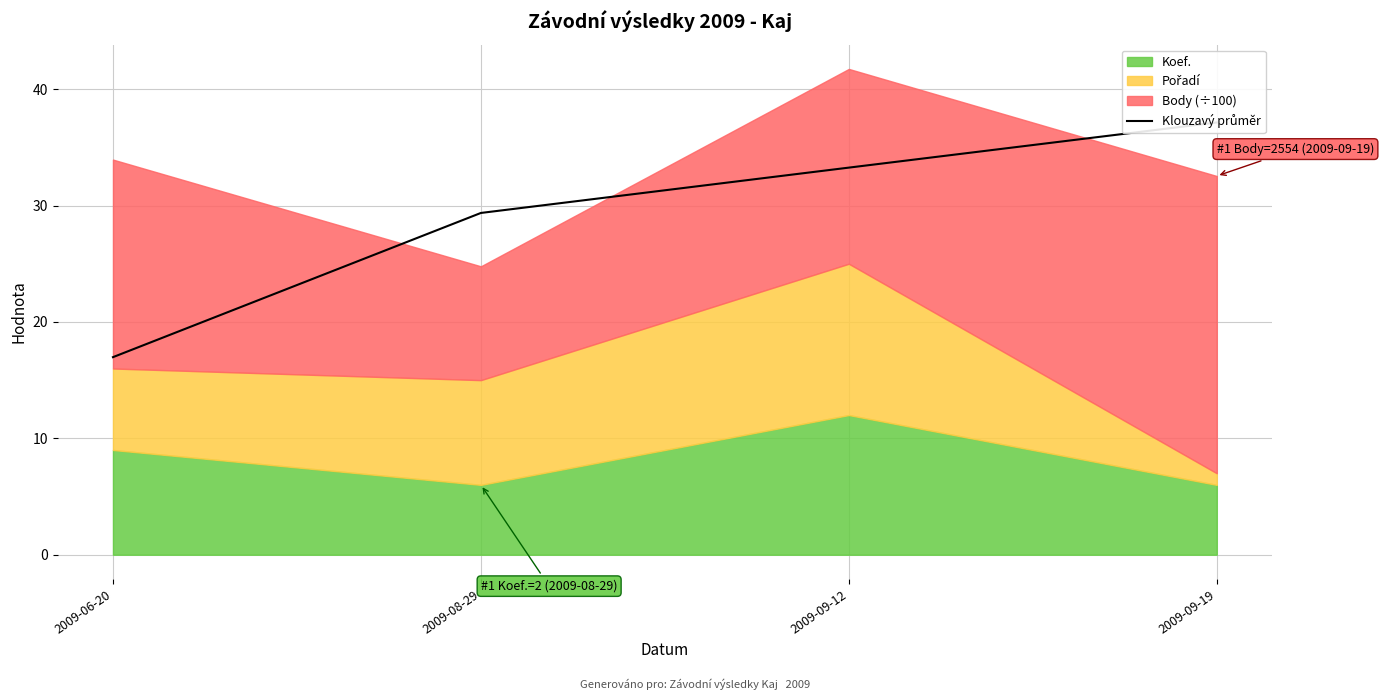

List the labels in order of value, largest first.

2009-09-19, 2009-09-12, 2009-08-29, 2009-06-20